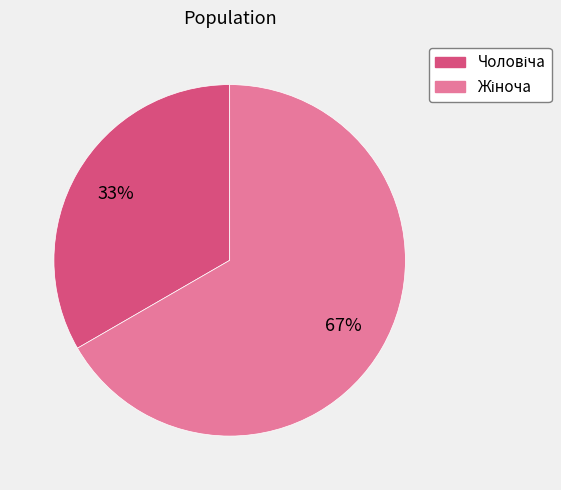

Does any single category account for the majority?

Yes